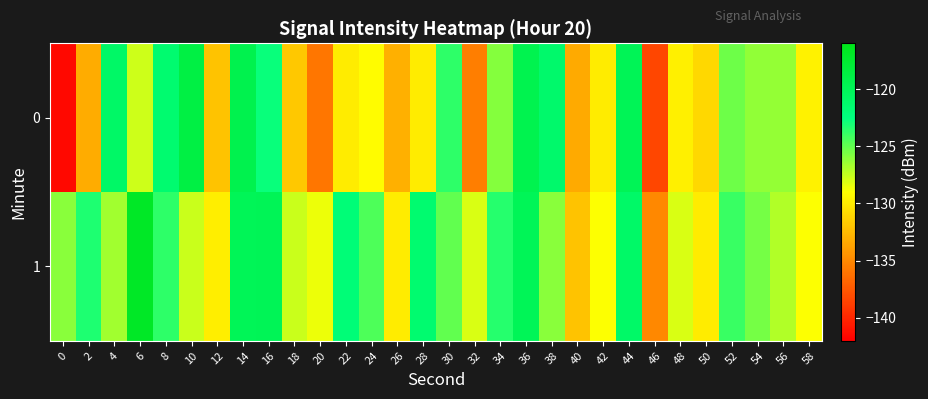

At which category is the sum across all series the highest?

14